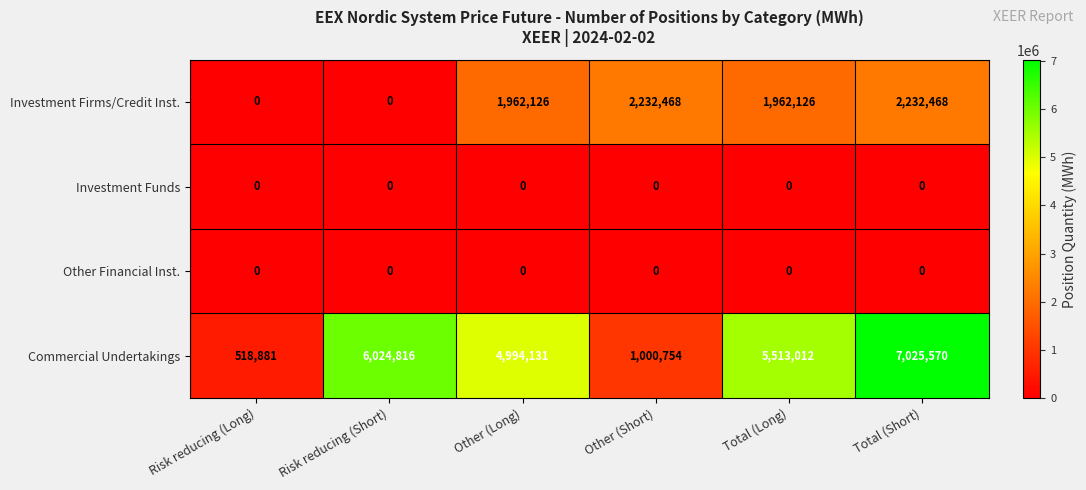

Reading left to right, list all the values displayed in this chart.

Investment Firms/Credit Inst.: Risk reducing (Long)=0	Risk reducing (Short)=0	Other (Long)=1962126	Other (Short)=2232468	Total (Long)=1962126	Total (Short)=2232468
Investment Funds: Risk reducing (Long)=0	Risk reducing (Short)=0	Other (Long)=0	Other (Short)=0	Total (Long)=0	Total (Short)=0
Other Financial Inst.: Risk reducing (Long)=0	Risk reducing (Short)=0	Other (Long)=0	Other (Short)=0	Total (Long)=0	Total (Short)=0
Commercial Undertakings: Risk reducing (Long)=518881	Risk reducing (Short)=6024816	Other (Long)=4994131	Other (Short)=1000754	Total (Long)=5513012	Total (Short)=7025570